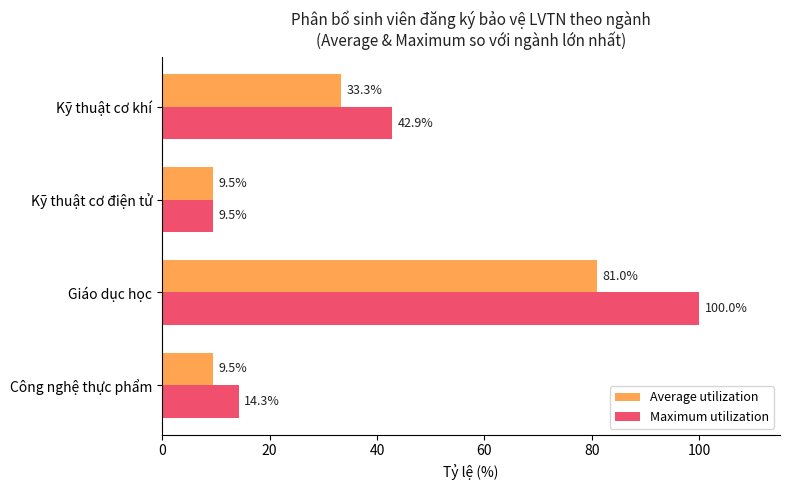

Between Kỹ thuật cơ điện tử and Kỹ thuật cơ khí, which series saw the biggest shift?

Maximum utilization